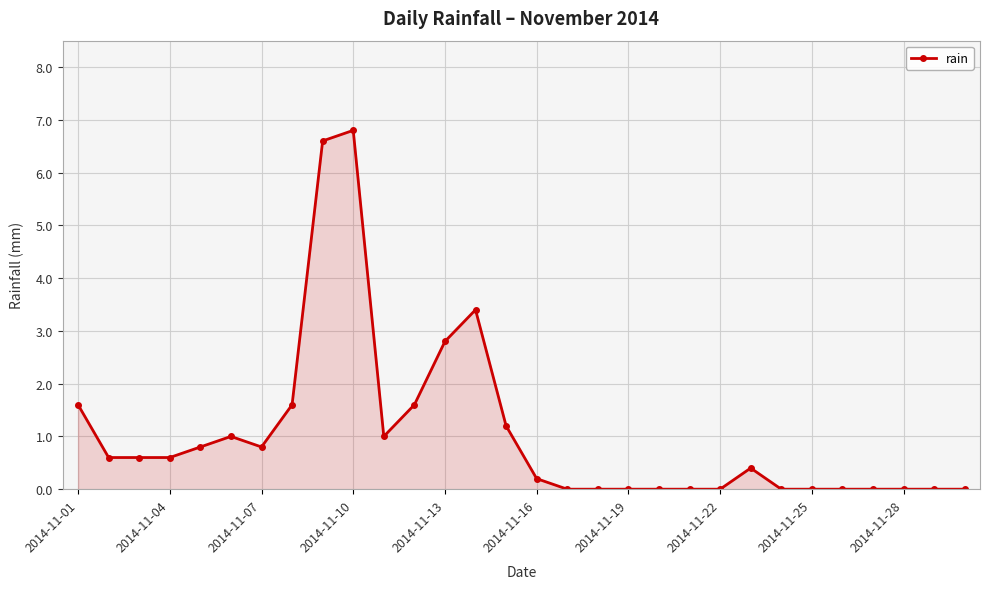

What is the difference between the second highest and second lowest values?

6.6